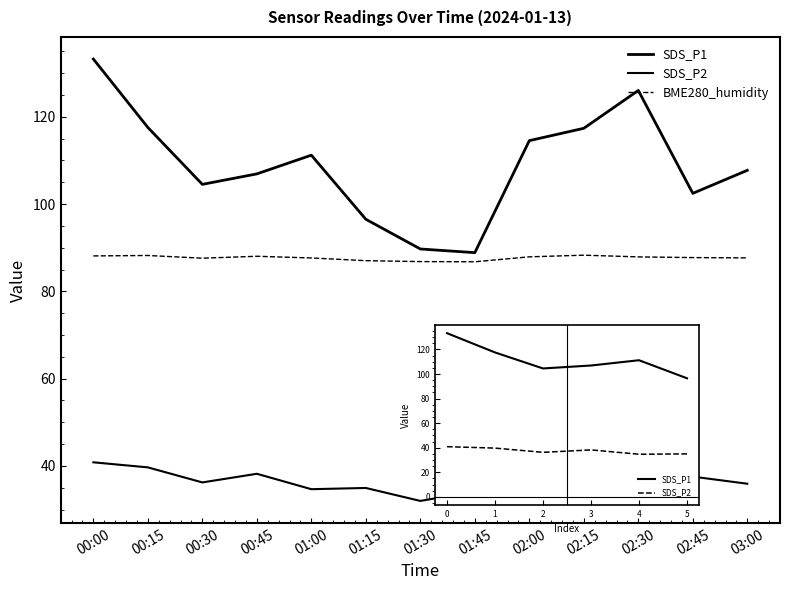

What is the sum of the SDS_P1 values at 00:15 and 03:00?

225.3